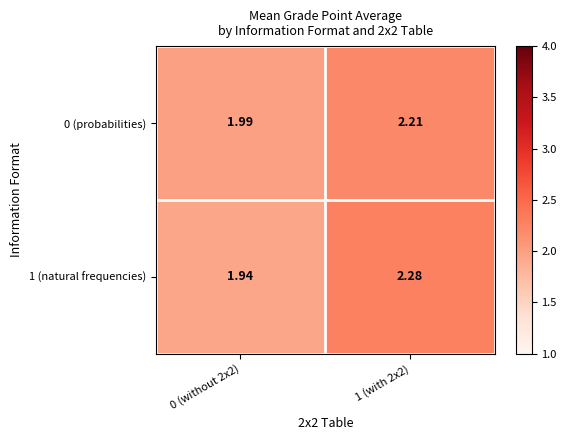

Is the value of 1 (natural frequencies) at 0 (without 2x2) greater than the value of 0 (probabilities) at 0 (without 2x2)?

No